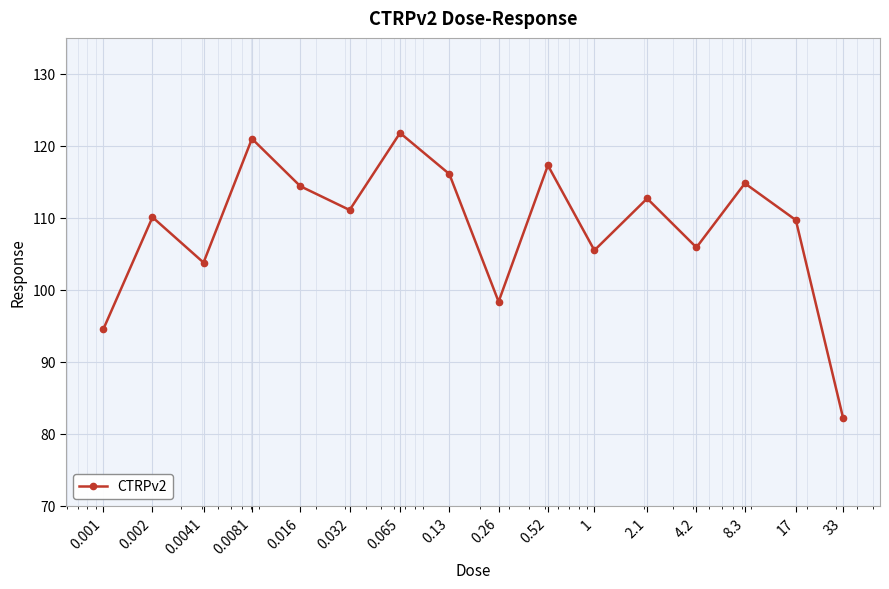

What is the maximum value shown in the chart?

121.8